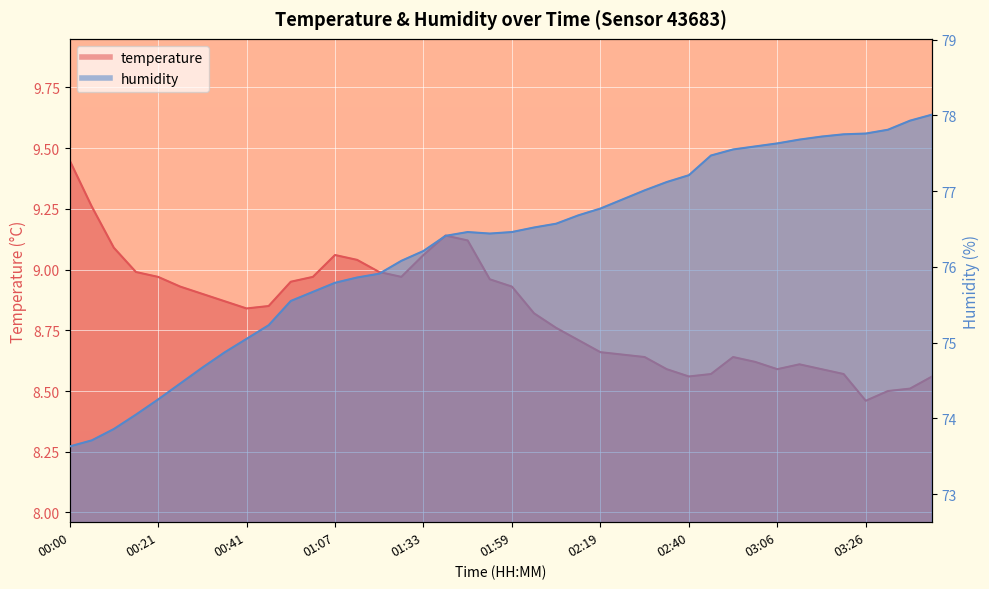

True or false: humidity and temperature intersect in this chart.

False